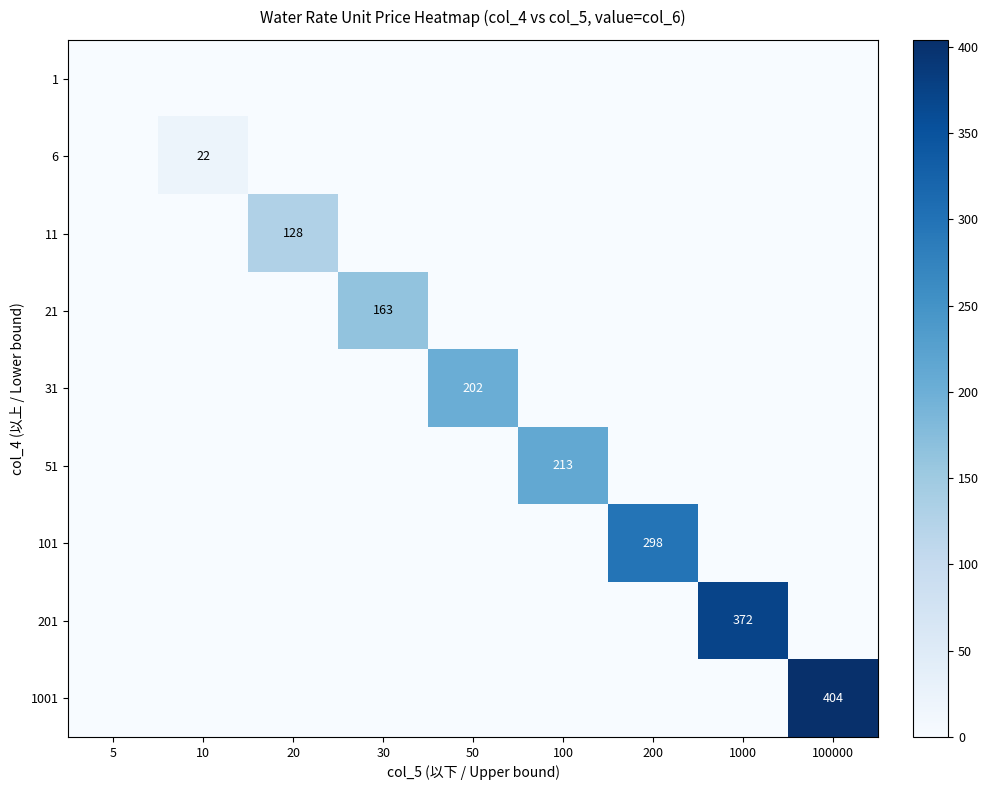

Which category has the highest value across all series?

100000